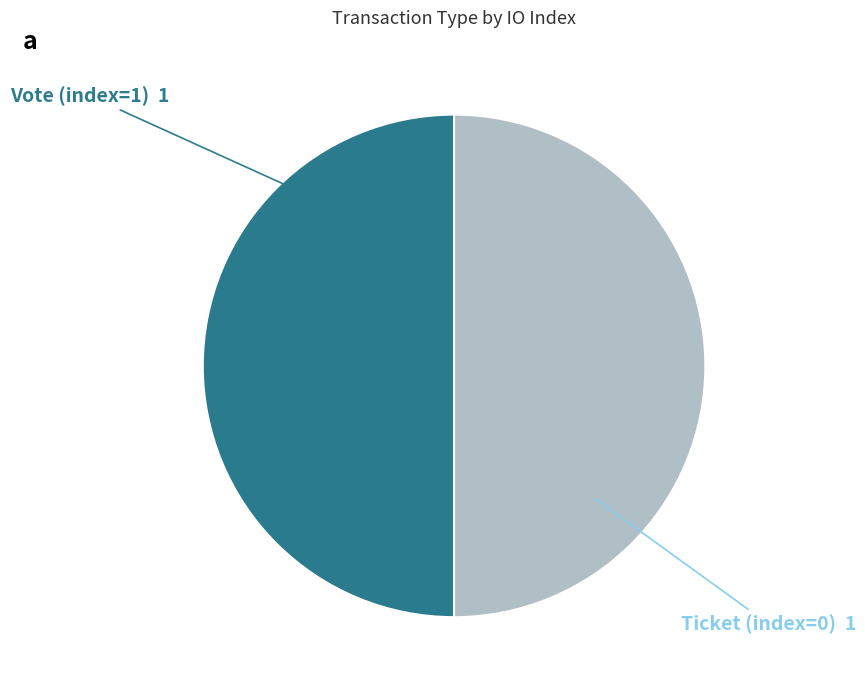

How many slices are in this pie chart?

2